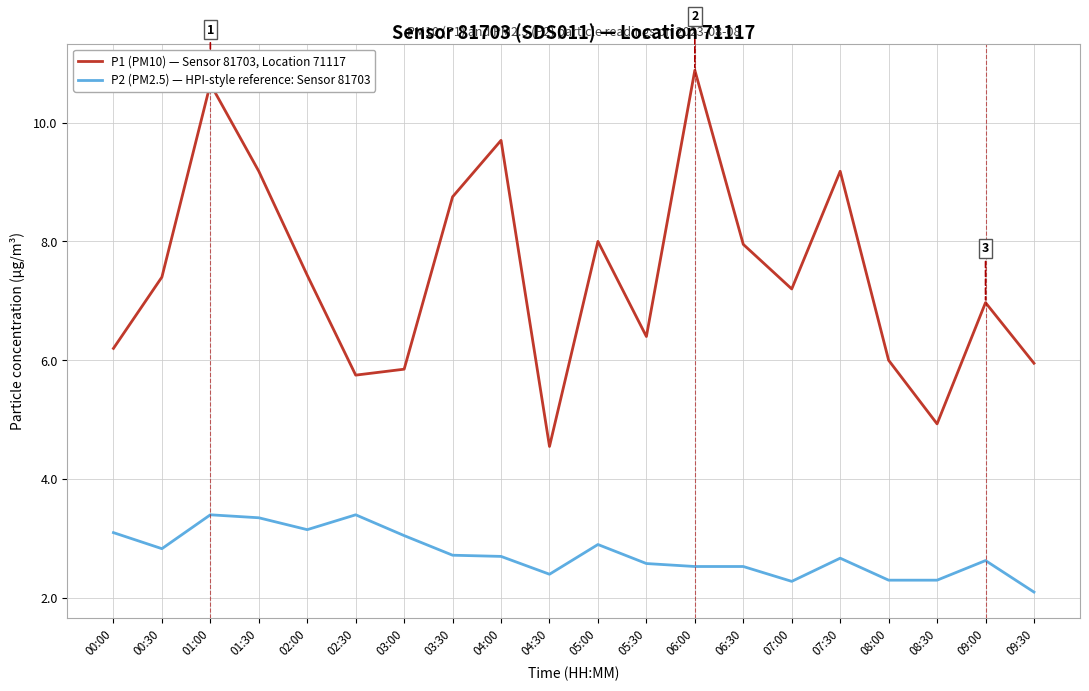

How many interior local valleys does the P1 (PM10) — Sensor 81703, Location 71117 series have?

5